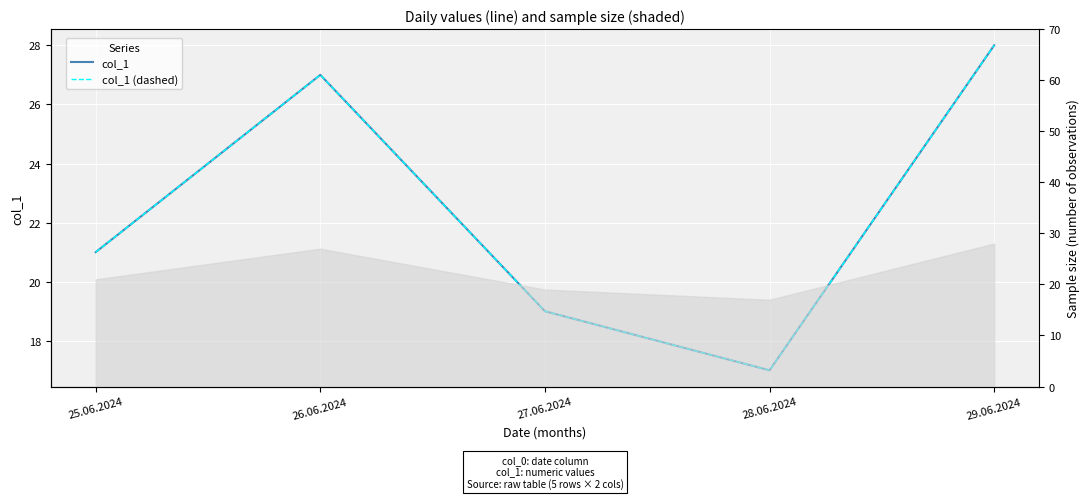

What is the sum of the col_1 (dashed) values at 28.06.2024 and 29.06.2024?

45